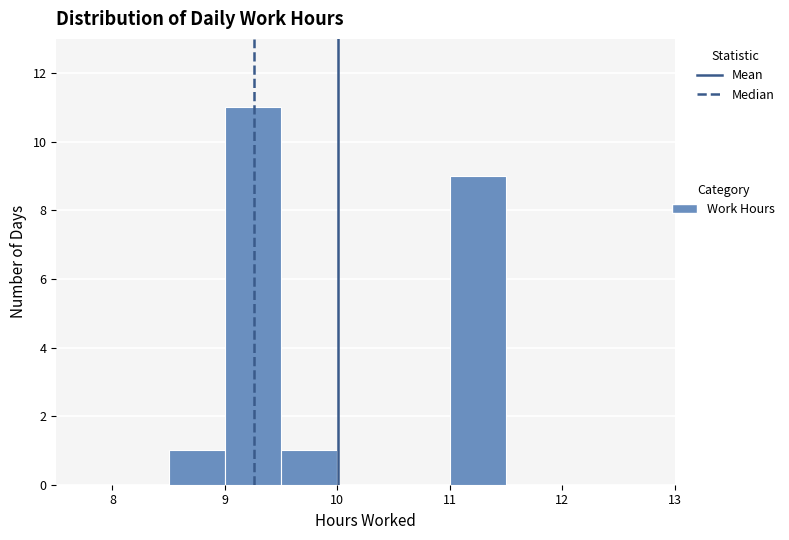

Reading left to right, transcribe this chart: for each bar, give the range it covers on the x-axis and its height. The values are not printed on the chart, so give them approximately, as read against the axis.

8.0 to 8.5: 0
8.5 to 9.0: 1
9.0 to 9.5: 11
9.5 to 10.0: 1
10.0 to 10.5: 0
10.5 to 11.0: 0
11.0 to 11.5: 9
11.5 to 12.0: 0